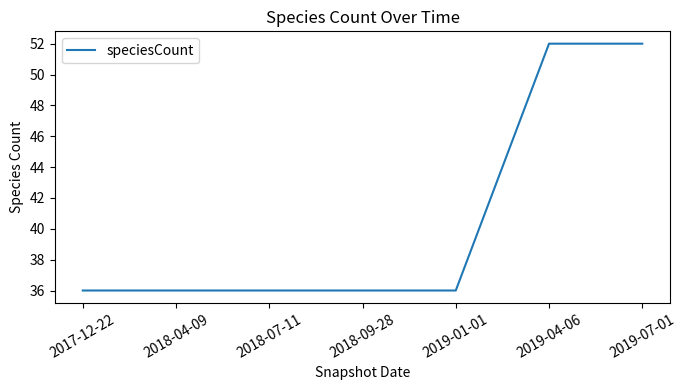

What is the average value?

41